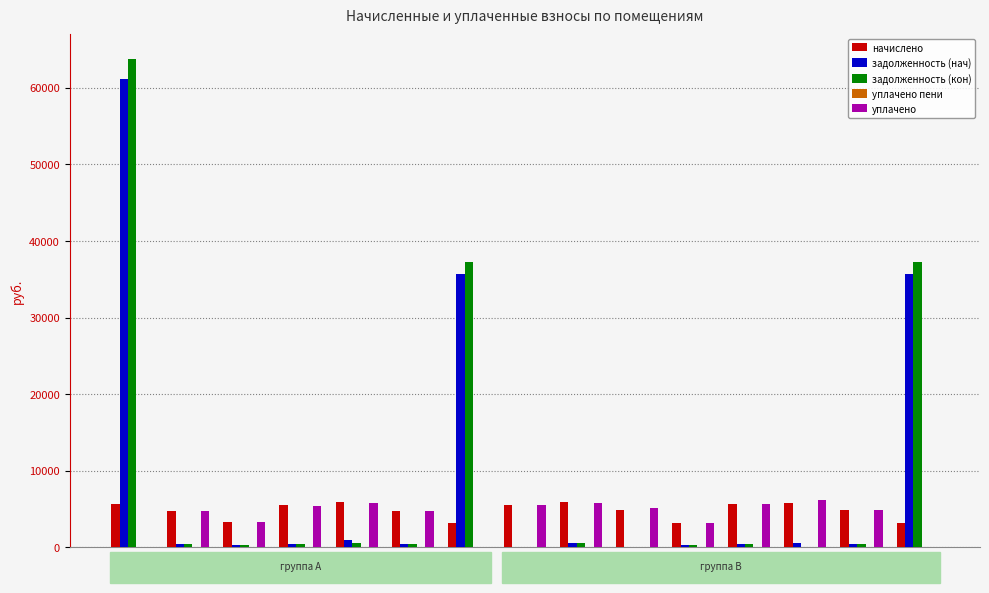

Where does the уплачено series first go above 4814?

4